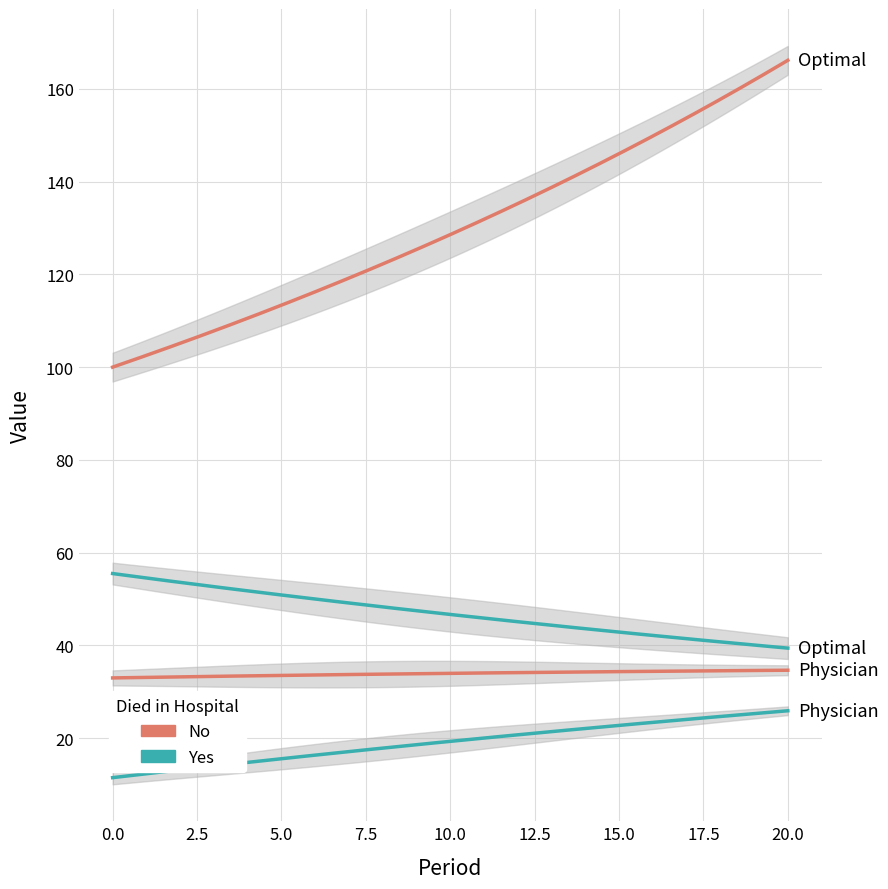

At which category does the chart reach its peak across all series?

20